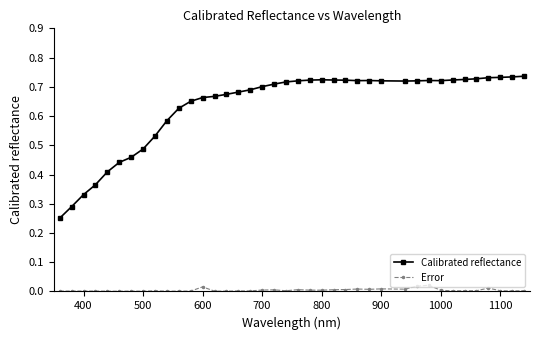

Rank the series by their maximum value, from highest to lowest.

Calibrated reflectance, Error